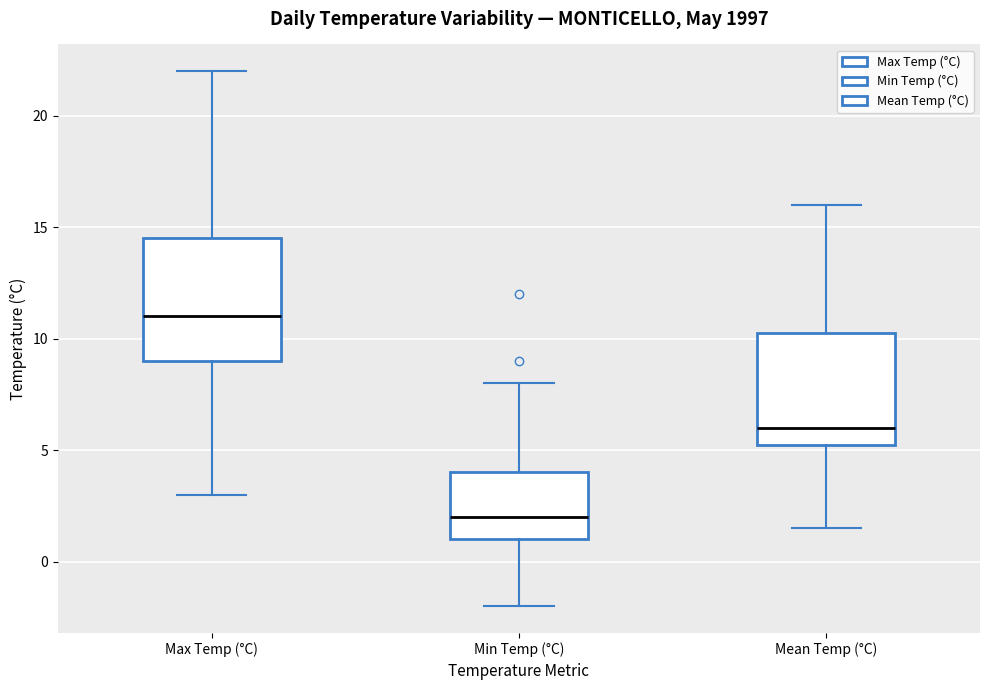

Which box's median line is the lowest?

Min Temp (°C)